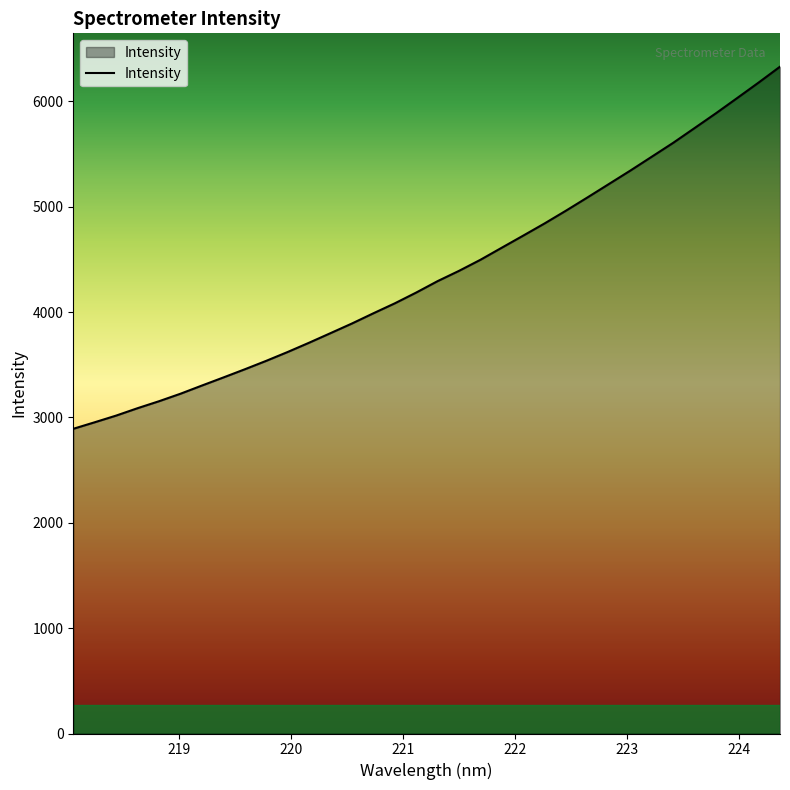

What is the greatest value displayed?

6330.0